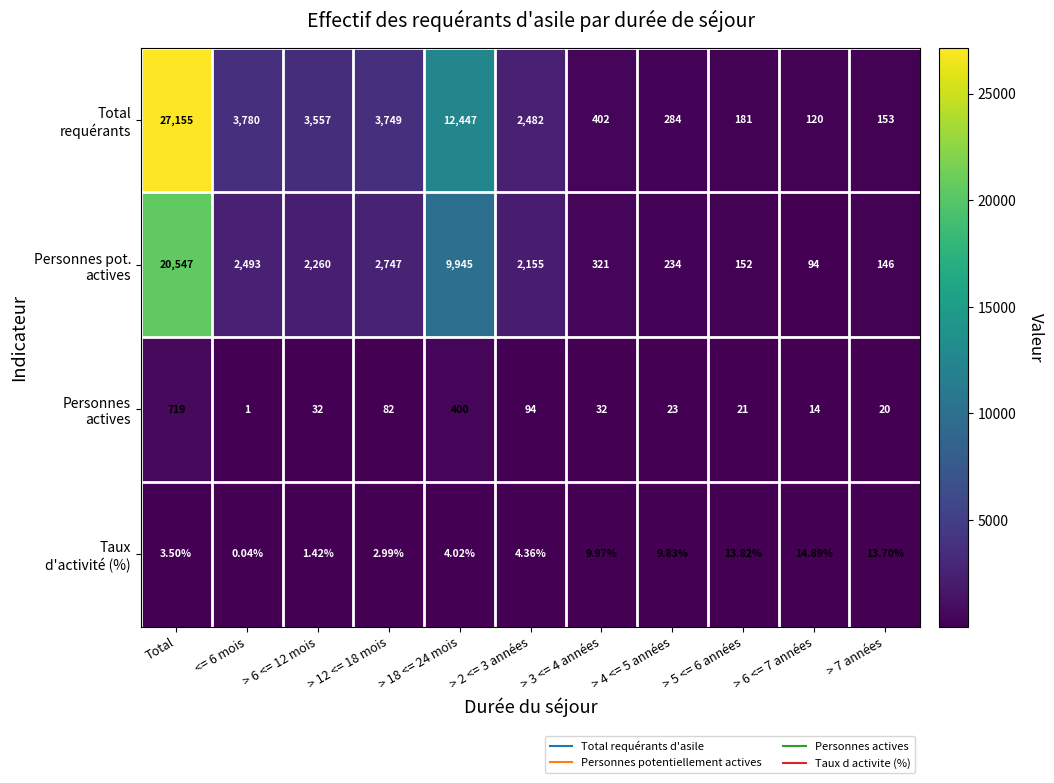

Which label corresponds to the largest value in the chart?

Total